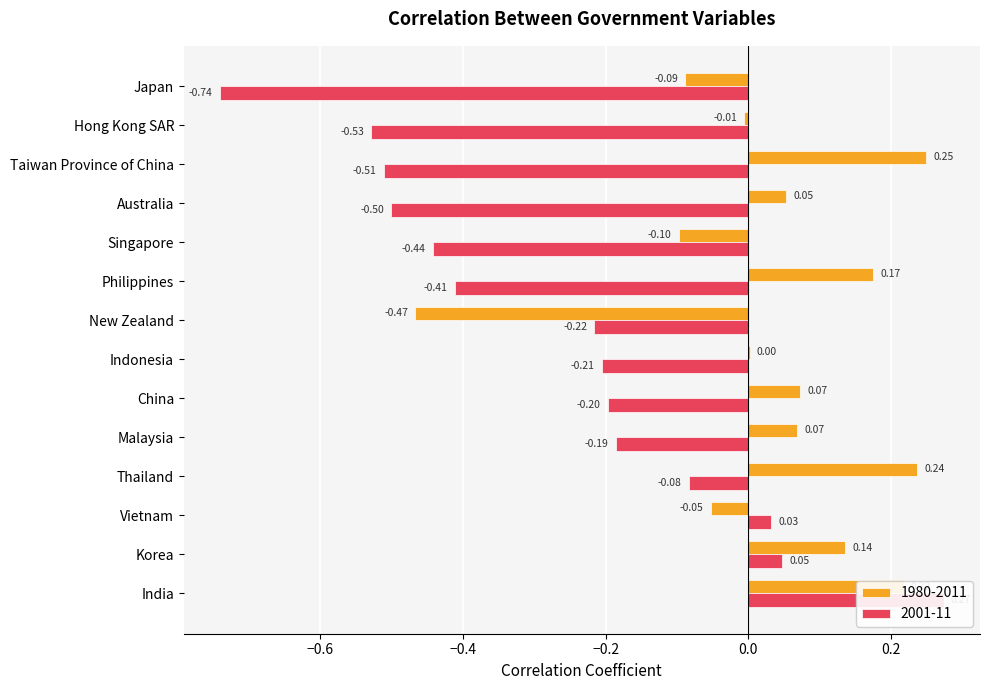

True or false: 1980-2011 has a value of 0.0 at Indonesia.

False